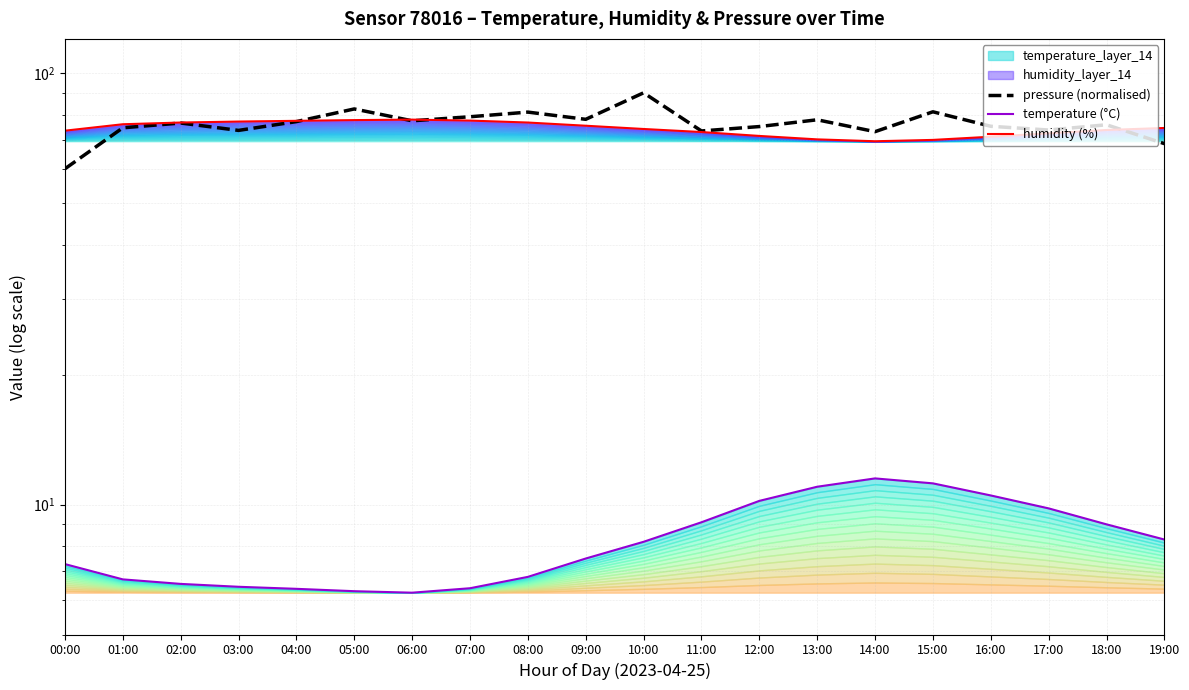

Between 01:00 and 15:00, which is larger?

15:00